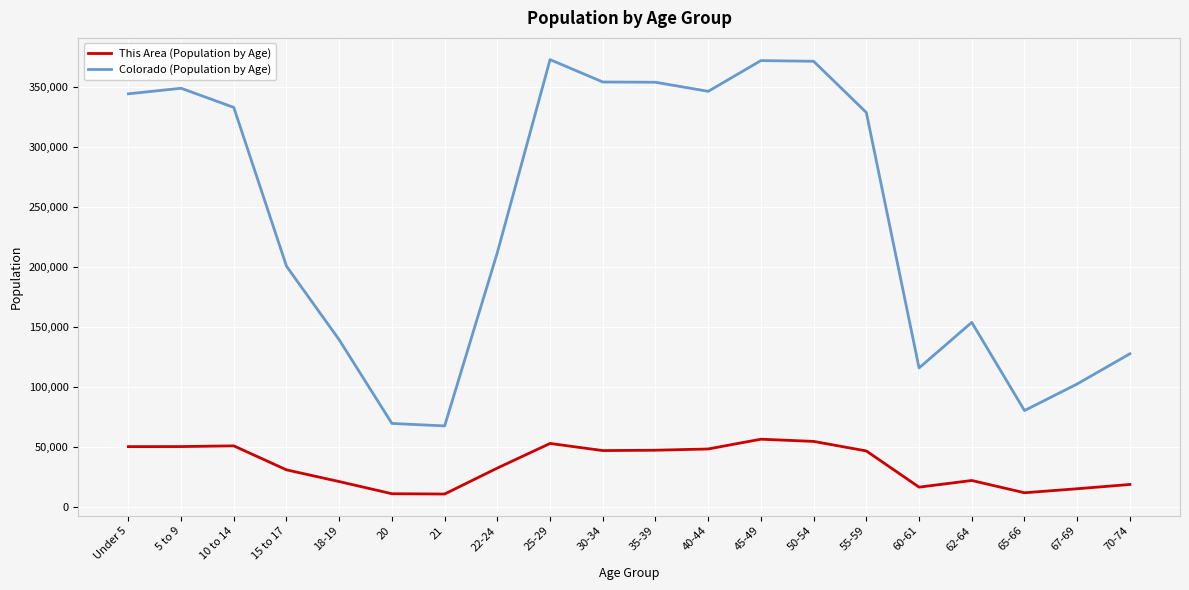

What is the minimum value shown in the chart?

10657